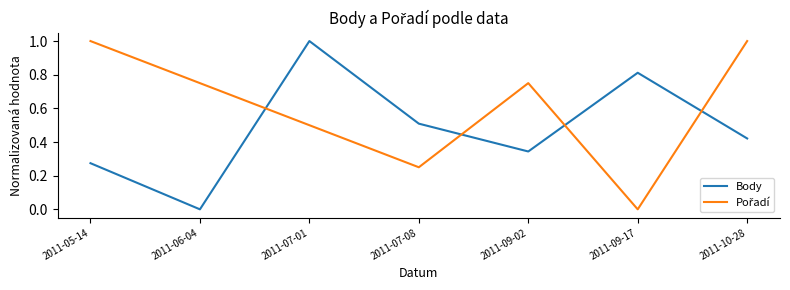

At how many categories does at least one series exceed 0?

7